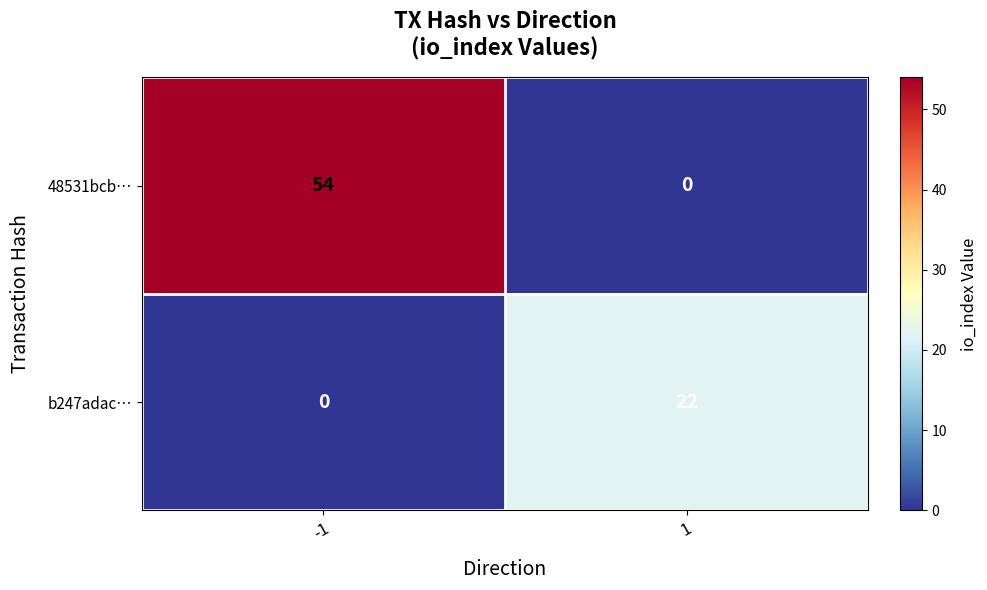

Rank the series at -1 from highest to lowest value.

48531bcb…, b247adac…